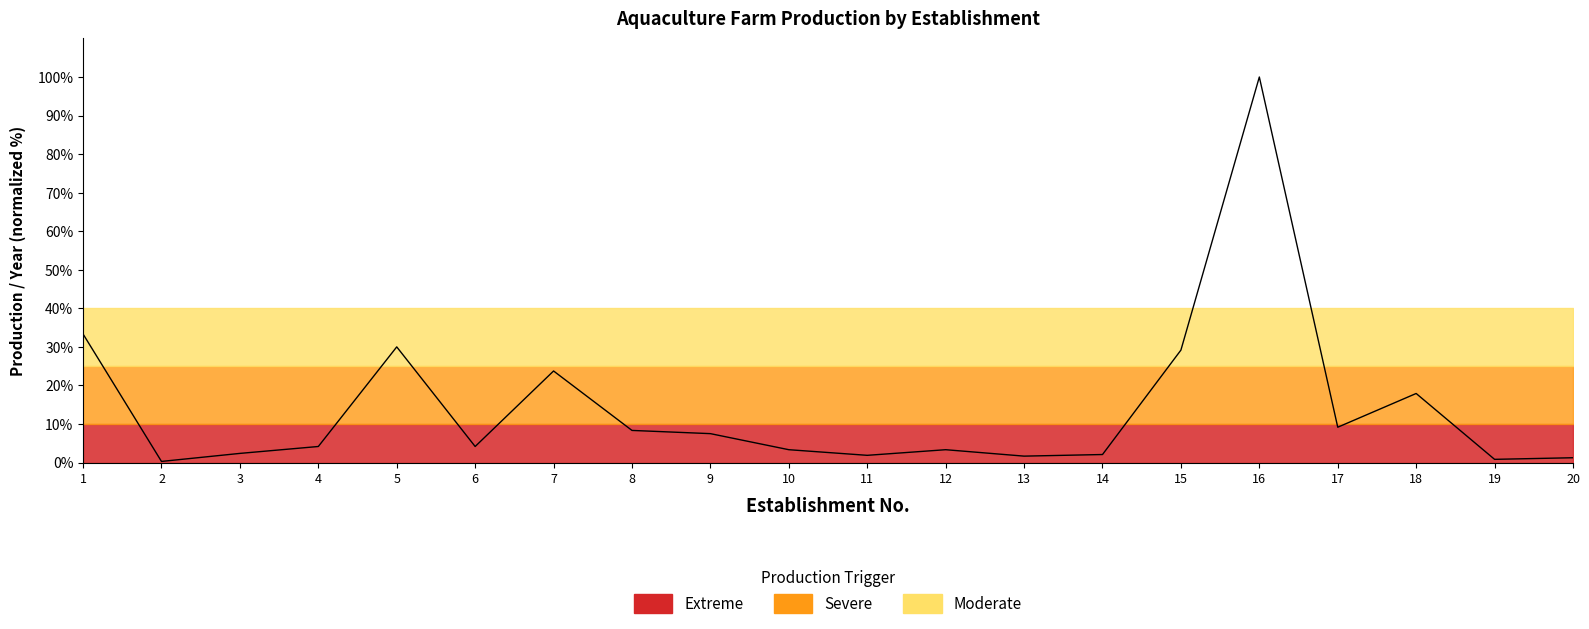

Reading left to right, transcribe all the data shown in this chart.

33.3	0.3	2.4	4.2	30.0	4.2	23.8	8.3	7.5	3.3	1.9	3.3	1.7	2.1	29.2	100.0	9.2	17.9	0.8	1.2